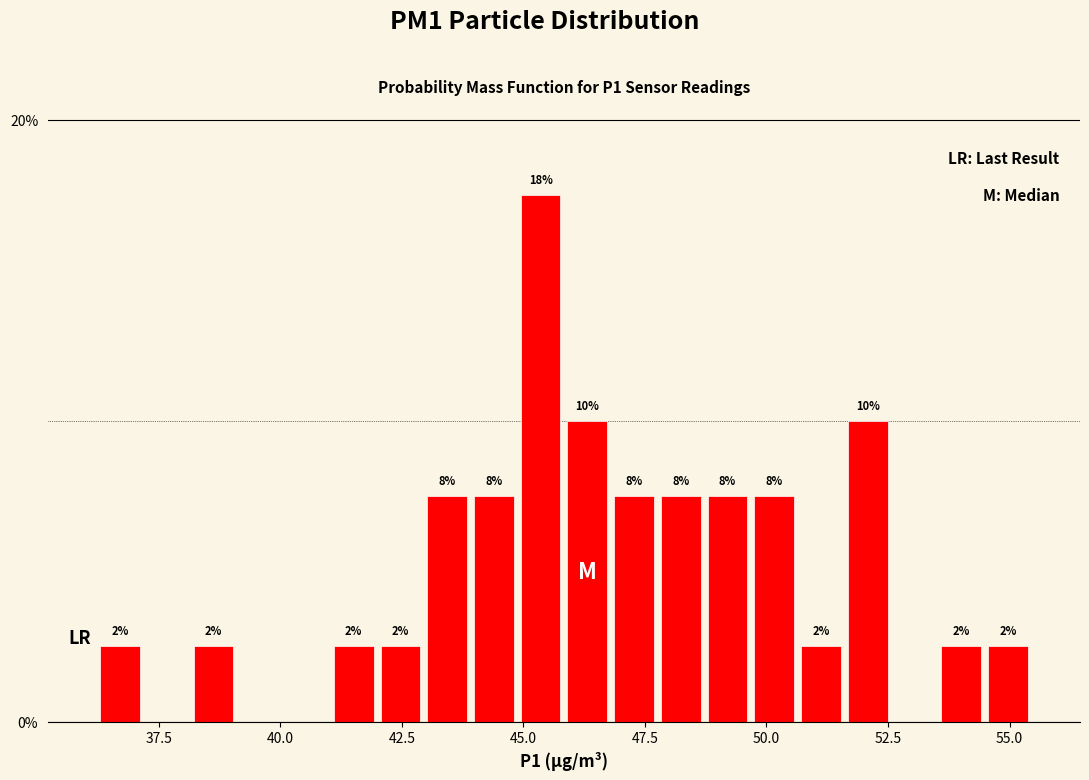

Read against the x-axis, roughly where is the centre of the tallest bar?

45.5